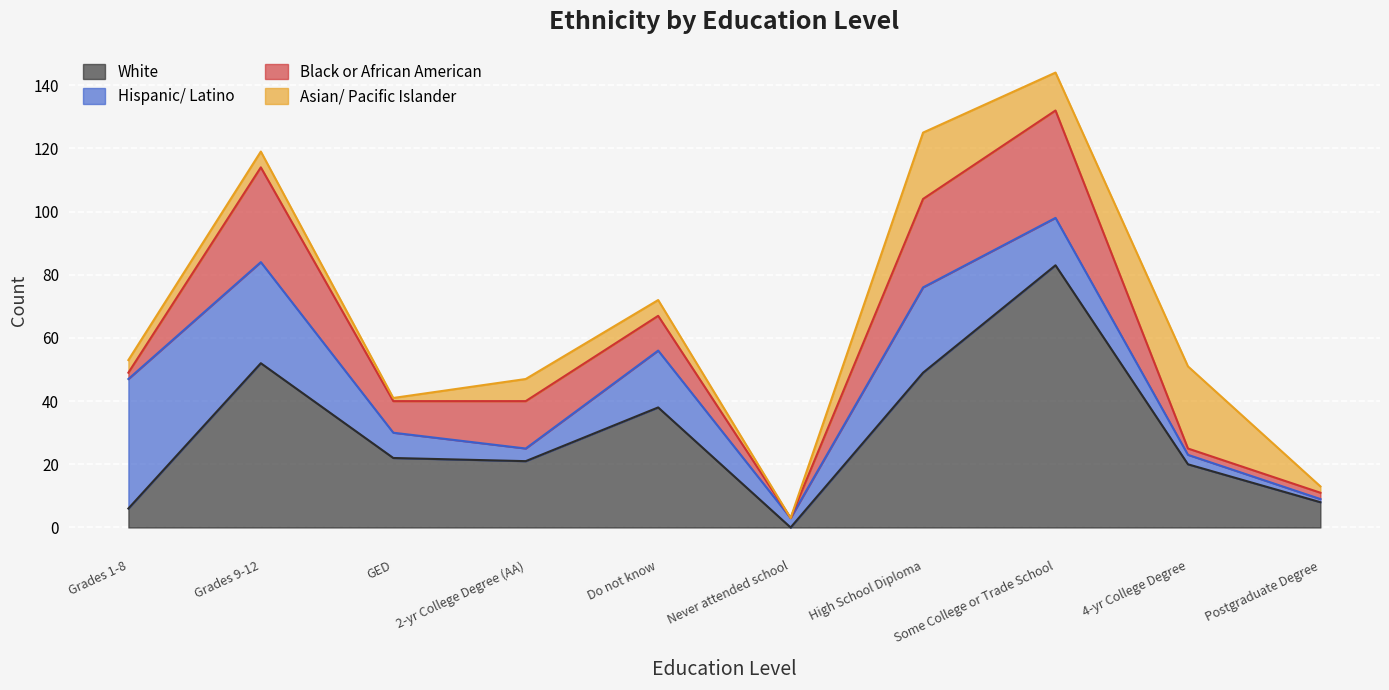

What are all the series names shown in the legend?

White, Hispanic/ Latino, Black or African American, Asian/ Pacific Islander